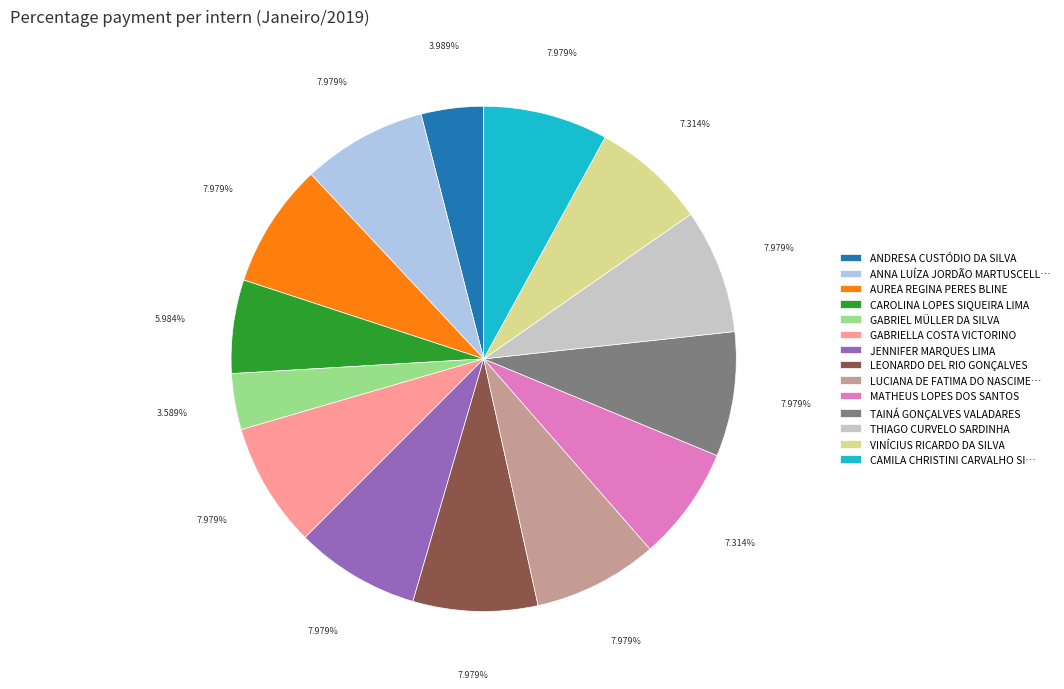

To the nearest percent, what is the difference between the JENNIFER MARQUES LIMA and GABRIEL MÜLLER DA SILVA slice percentages?

4%